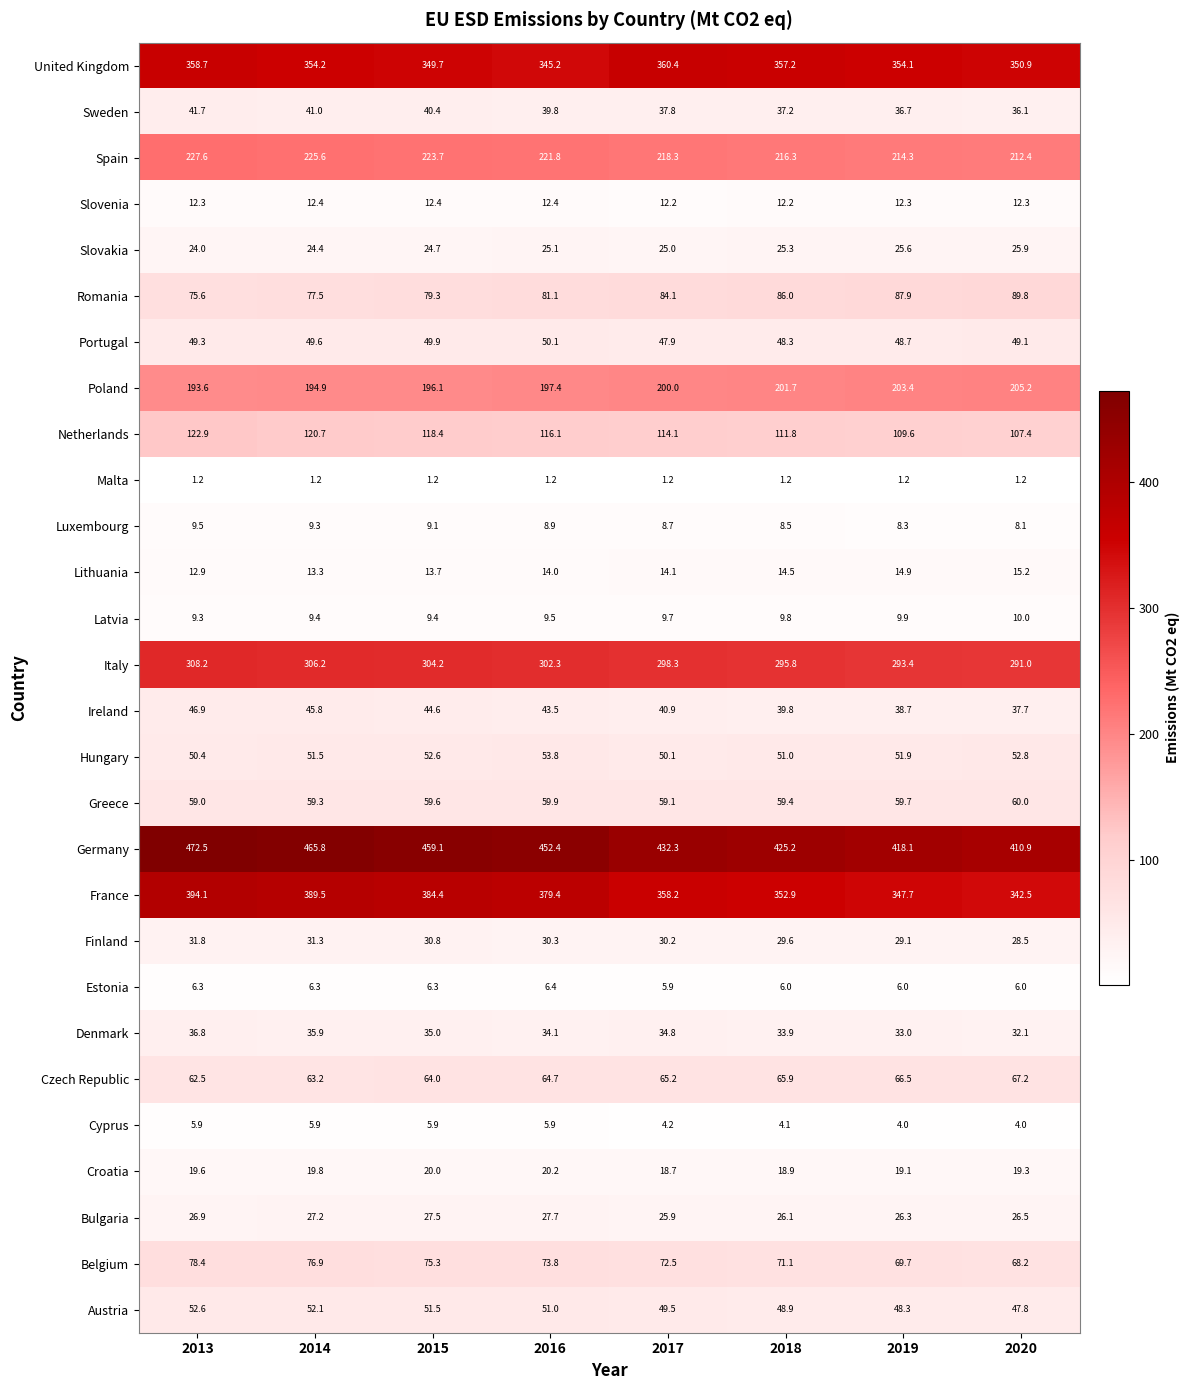

What is the total value across all series at 2014?

2770.2